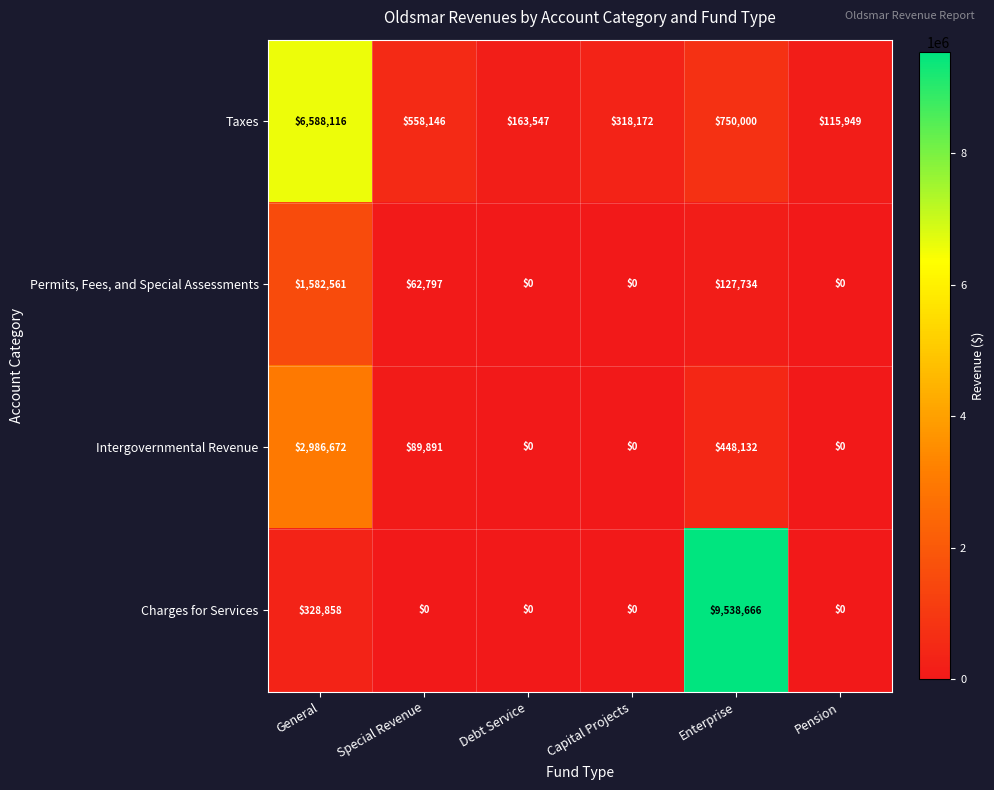

What is the total value across all series at Capital Projects?

318172